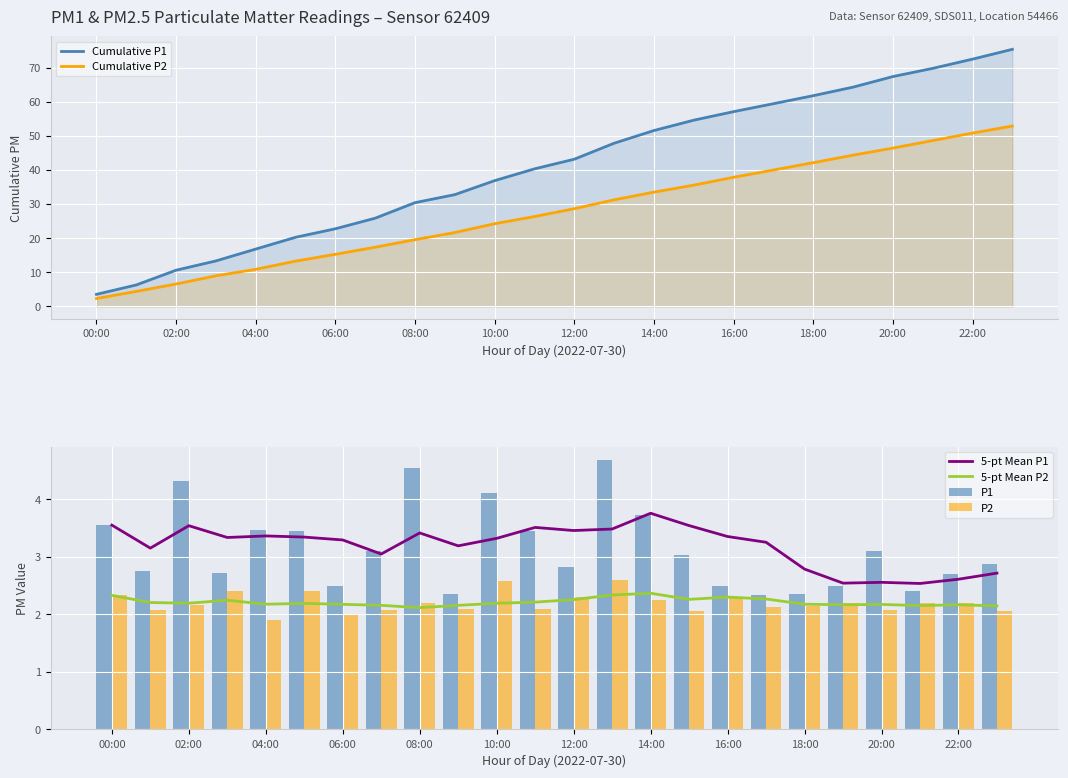

Read the Cumulative P1 value at 14:00.

51.5